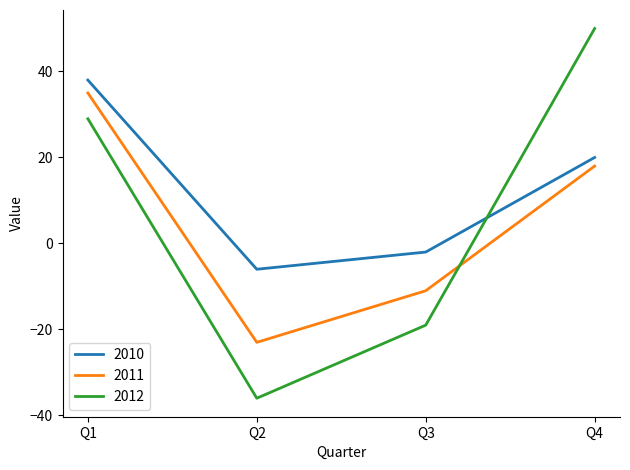

At which category does 2012 reach its first local valley?

Q2